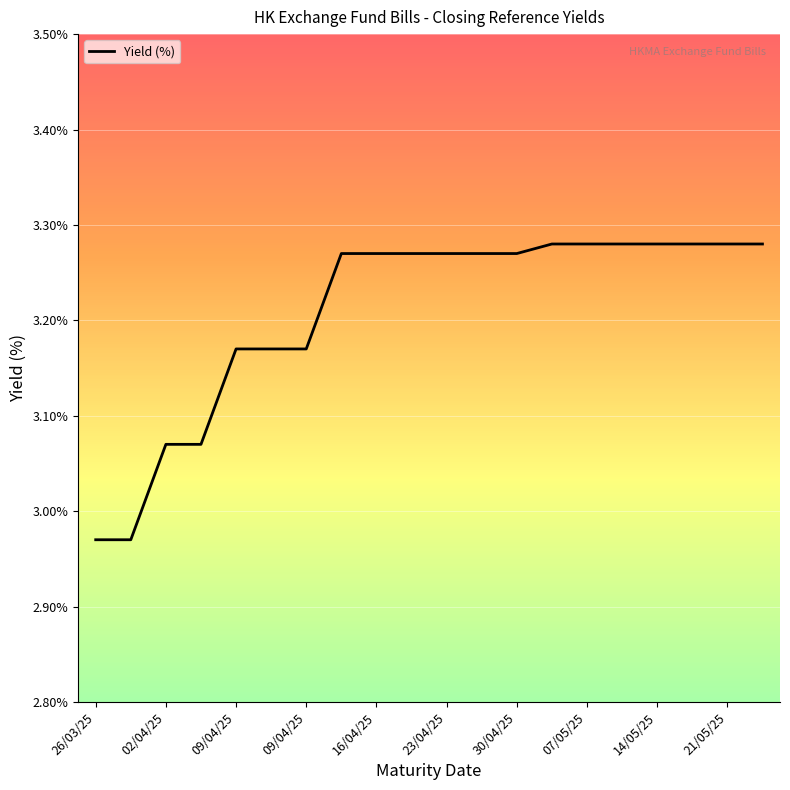

What is the difference between the maximum and minimum values?

0.3